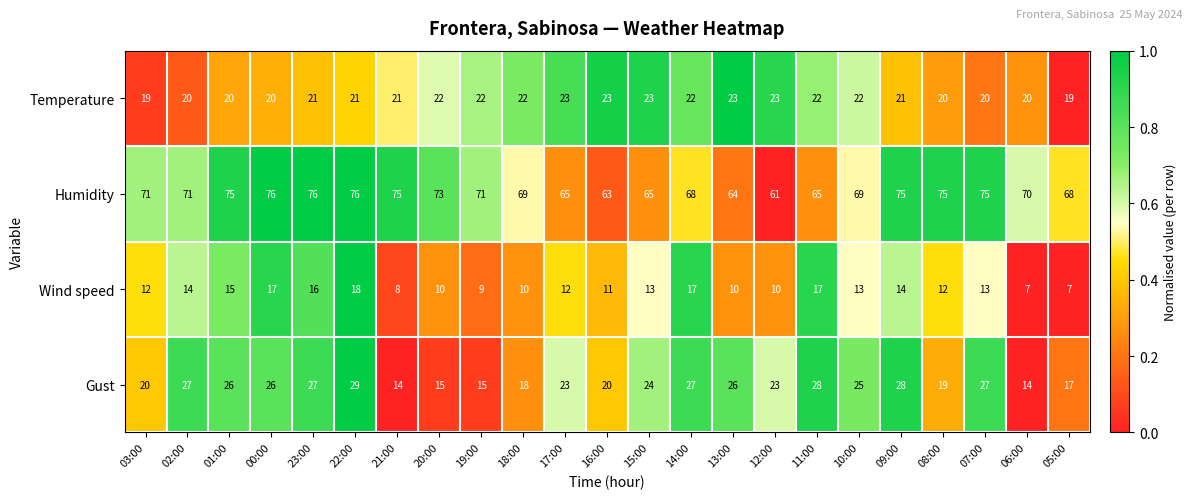

What is the difference between the maximum and minimum values in the Gust series?

15